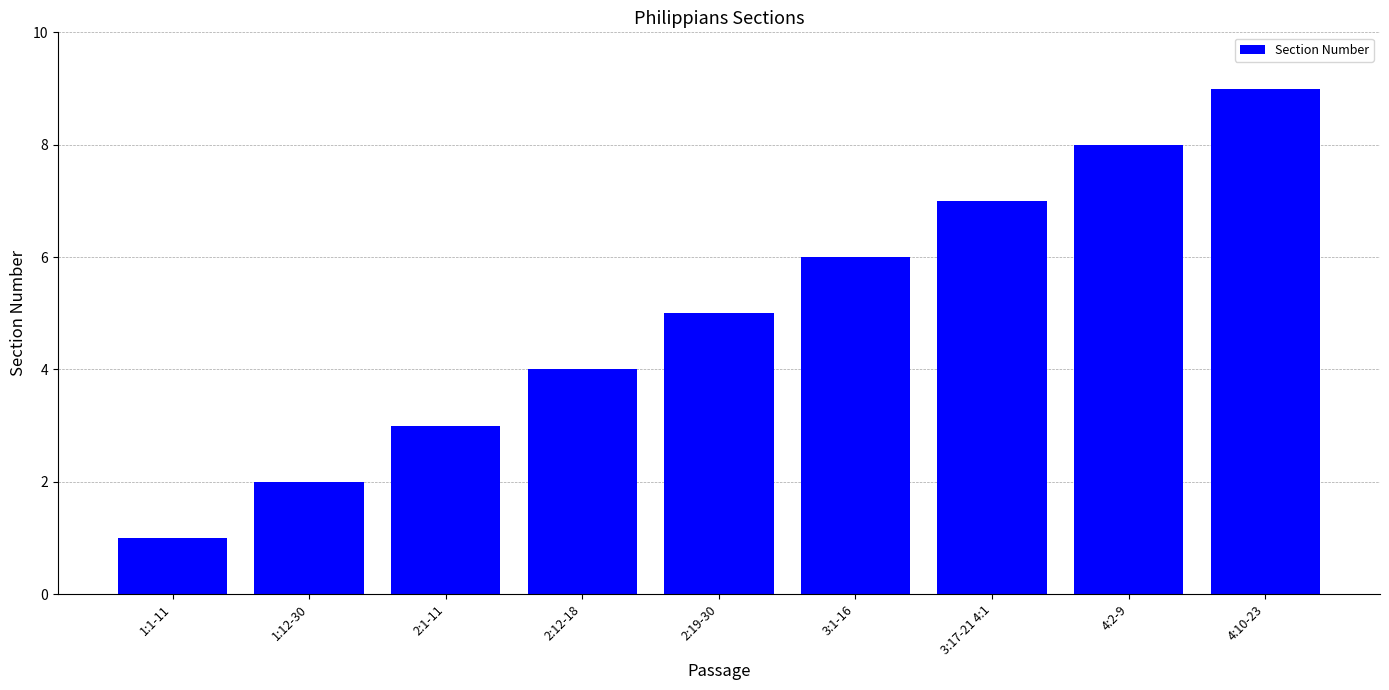

Rank the categories by value from highest to lowest.

4:10-23, 4:2-9, 3:17-21 4:1, 3:1-16, 2:19-30, 2:12-18, 2:1-11, 1:12-30, 1:1-11